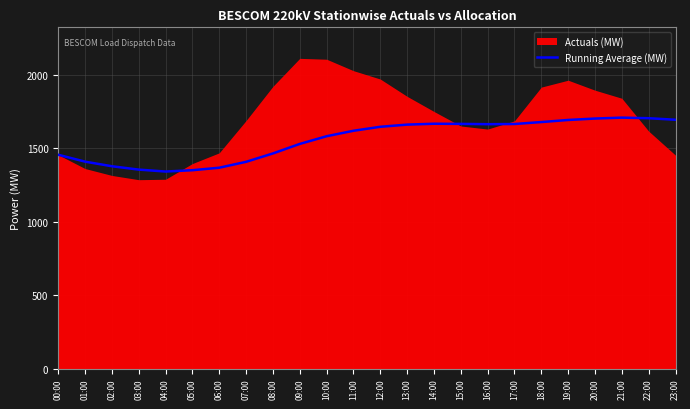

Is it true that Running Average (MW) equals 1351.7 at 05:00?

True